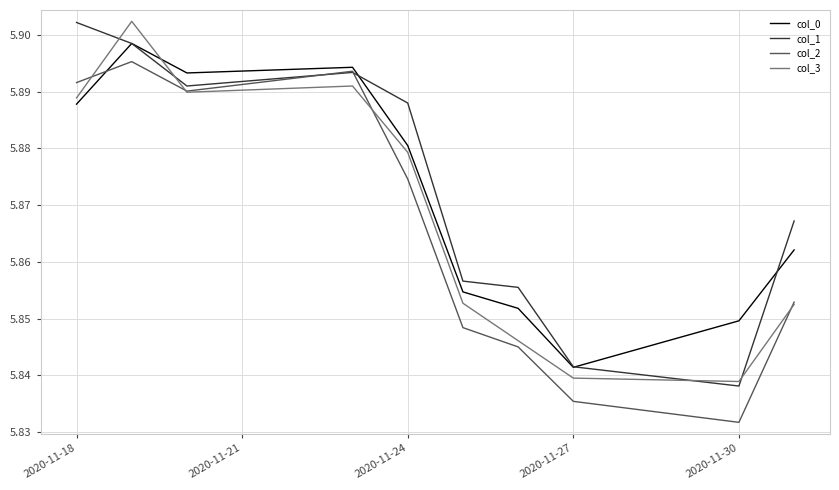

After their last crossing, which series has the higher values: col_3 or col_0?

col_0